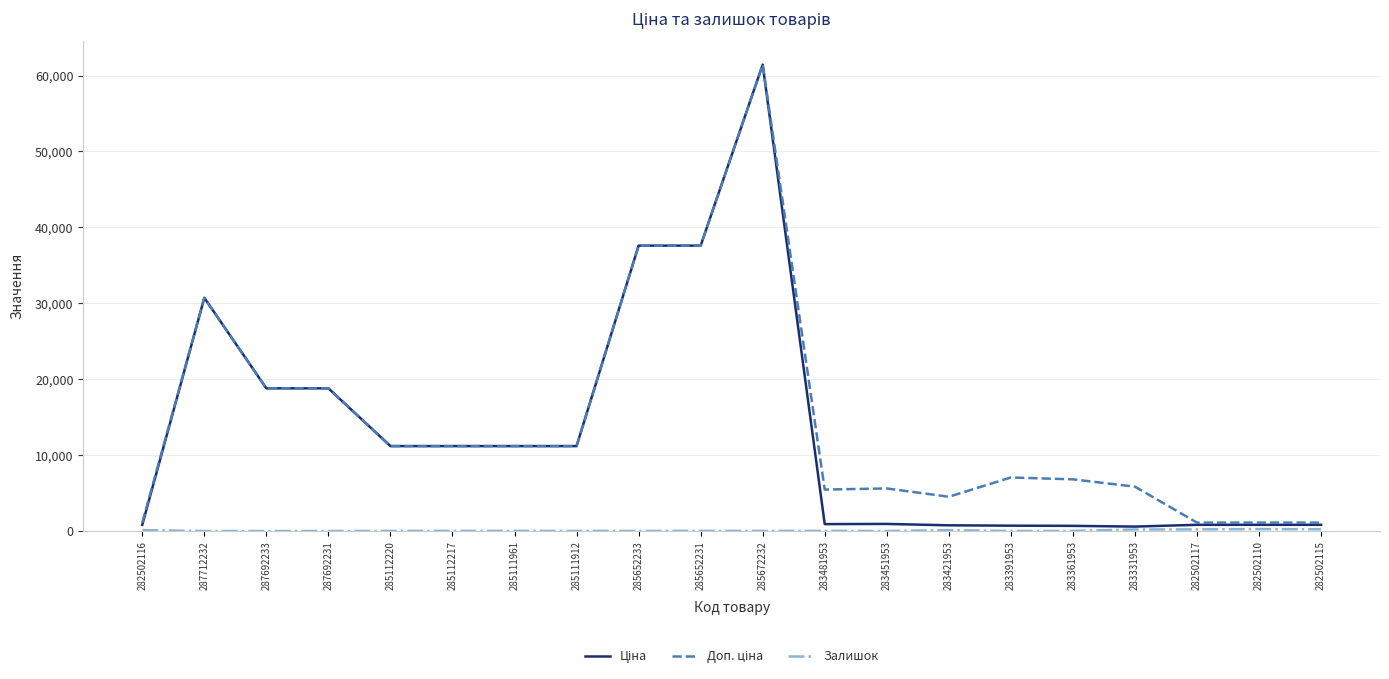

What is the spread (max minus min) of values at 287692233?

18796.8